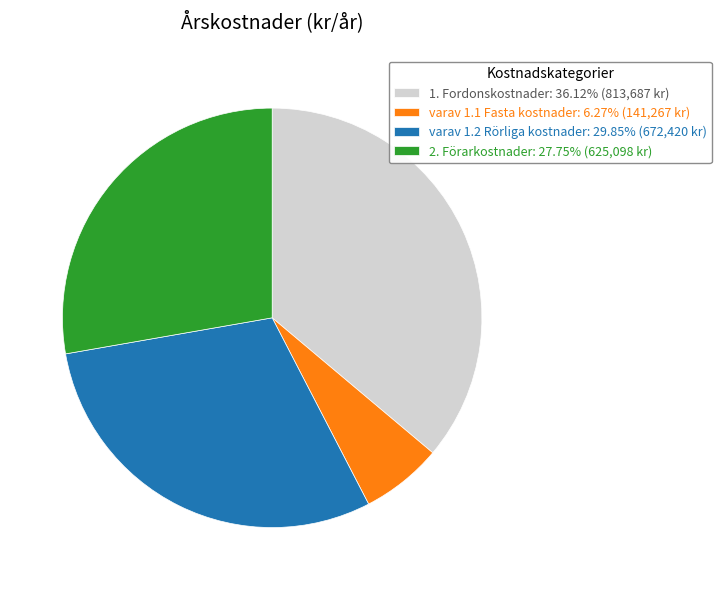

Which slice is the largest?

1. Fordonskostnader